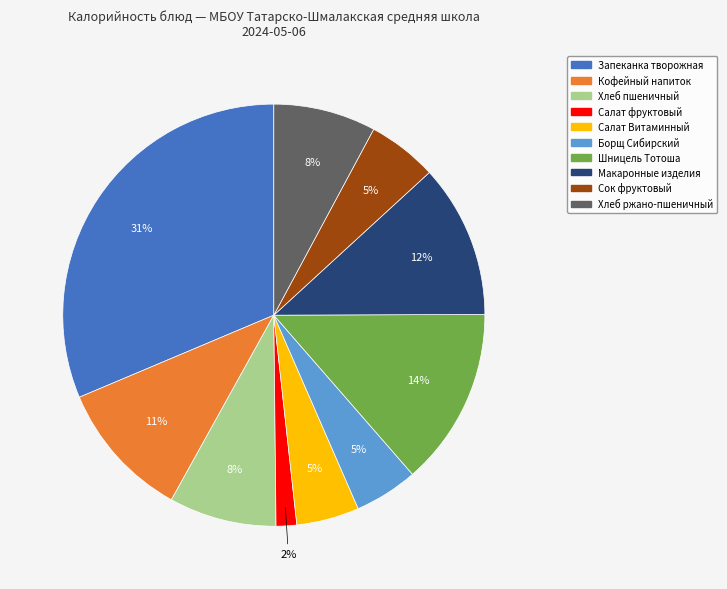

What percentage is the Шницель Тотоша slice, to the nearest percent?

14%